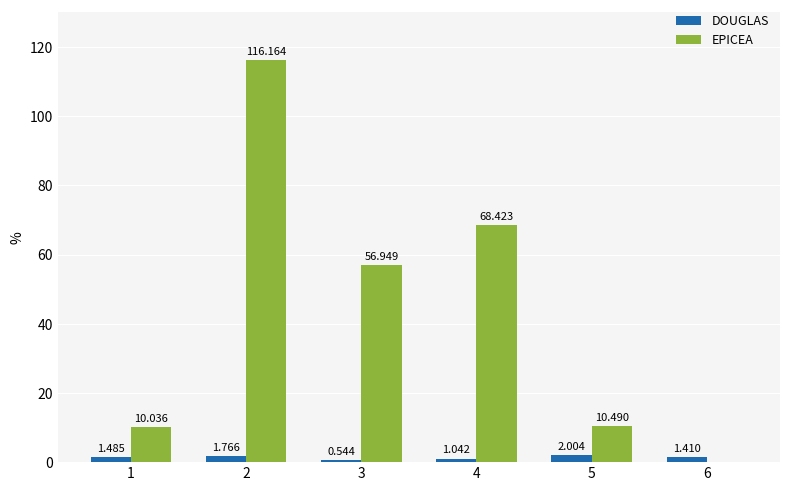

At which label does EPICEA first exceed 56?

2